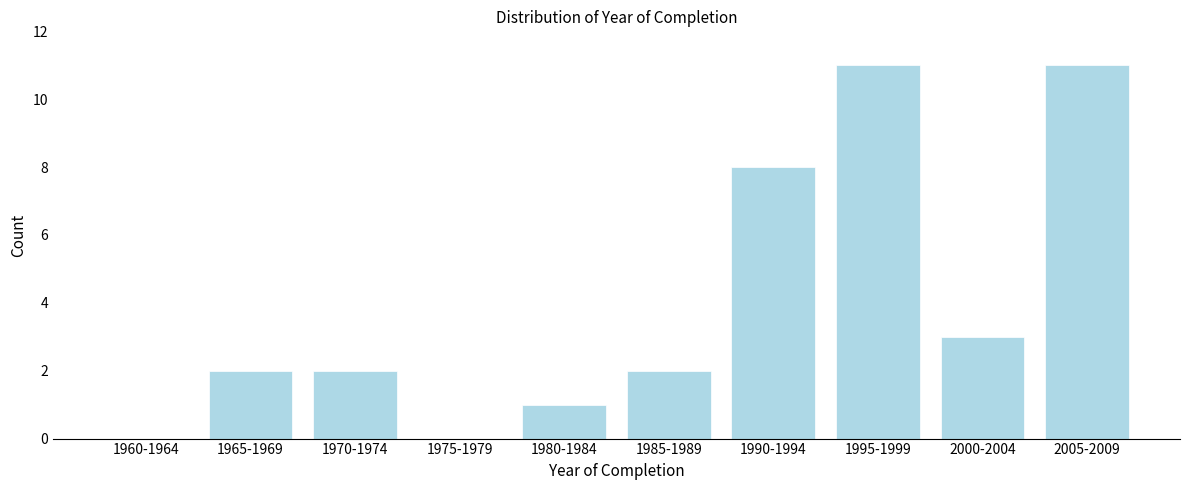

Reading left to right, transcribe all the data shown in this chart.

1960-1964=0	1965-1969=2	1970-1974=2	1975-1979=0	1980-1984=1	1985-1989=2	1990-1994=8	1995-1999=11	2000-2004=3	2005-2009=11